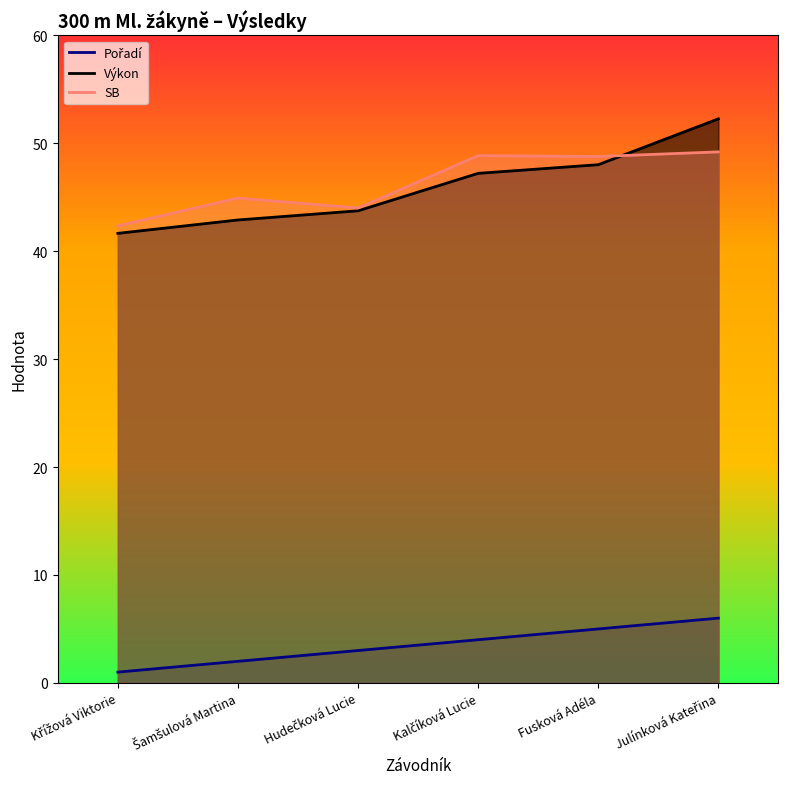

Reading left to right, transcribe all the data shown in this chart.

Pořadí: Křížová Viktorie=1.0	Šamšulová Martina=2.0	Hudečková Lucie=3.0	Kalčíková Lucie=4.0	Fusková Adéla=5.0	Julínková Kateřina=6.0
Výkon: Křížová Viktorie=41.6	Šamšulová Martina=42.9	Hudečková Lucie=43.7	Kalčíková Lucie=47.2	Fusková Adéla=48.0	Julínková Kateřina=52.3
SB: Křížová Viktorie=42.4	Šamšulová Martina=44.9	Hudečková Lucie=44.0	Kalčíková Lucie=48.9	Fusková Adéla=48.8	Julínková Kateřina=49.2